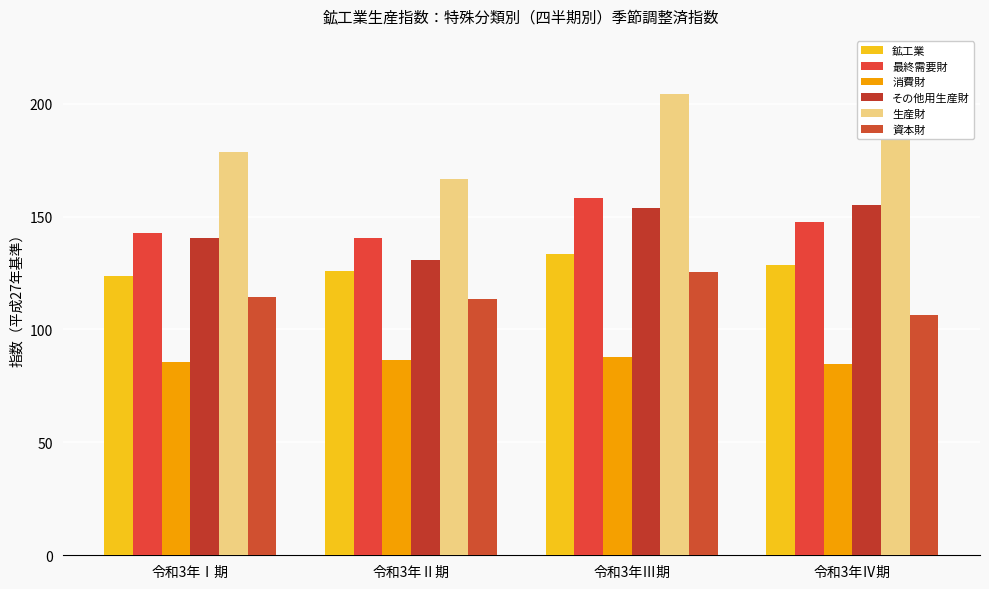

Which label corresponds to the largest value in the chart?

令和3年Ⅲ期